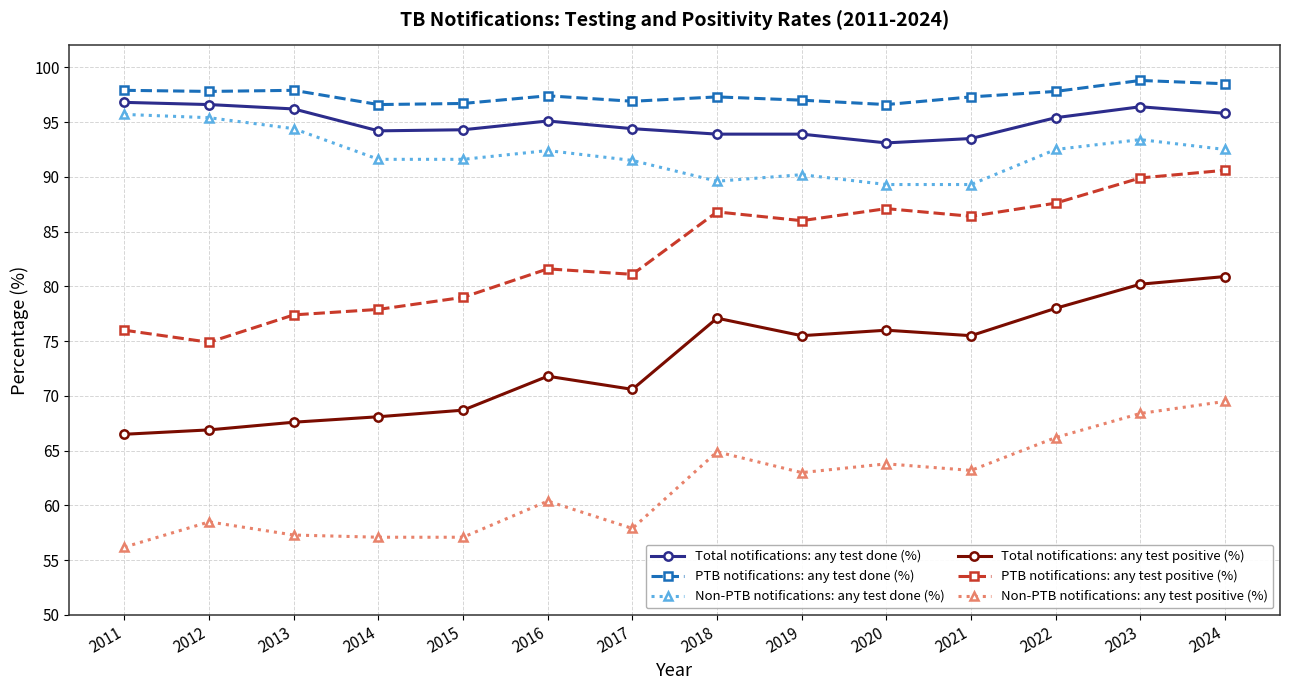

In Total notifications: any test positive (%), how many points are higher than both neighbors (excluding endpoints)?

3